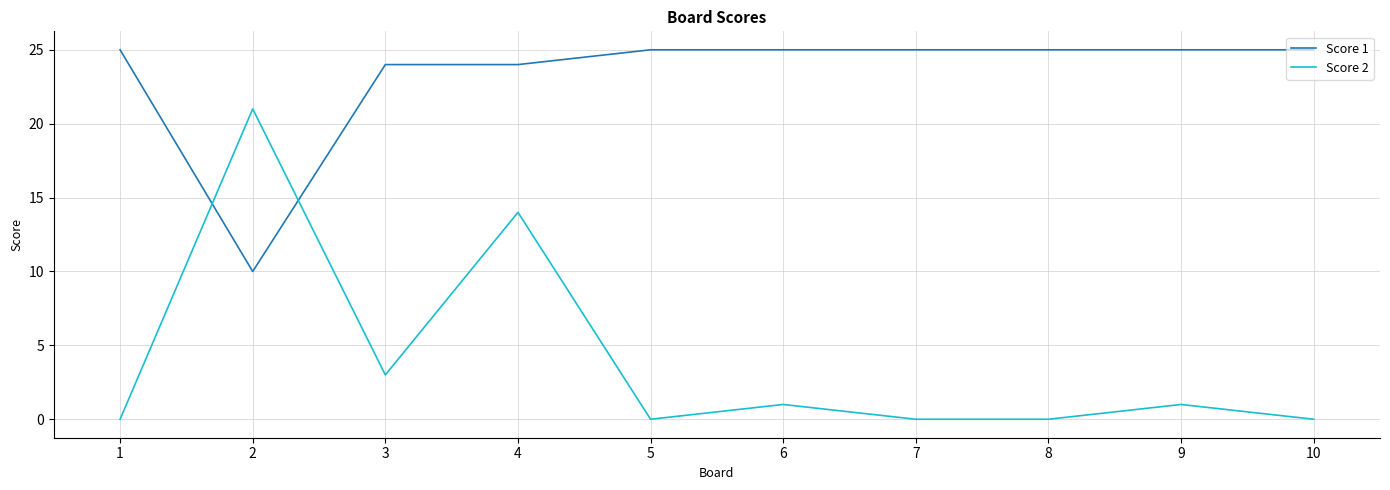

At which category is the sum across all series the highest?

4